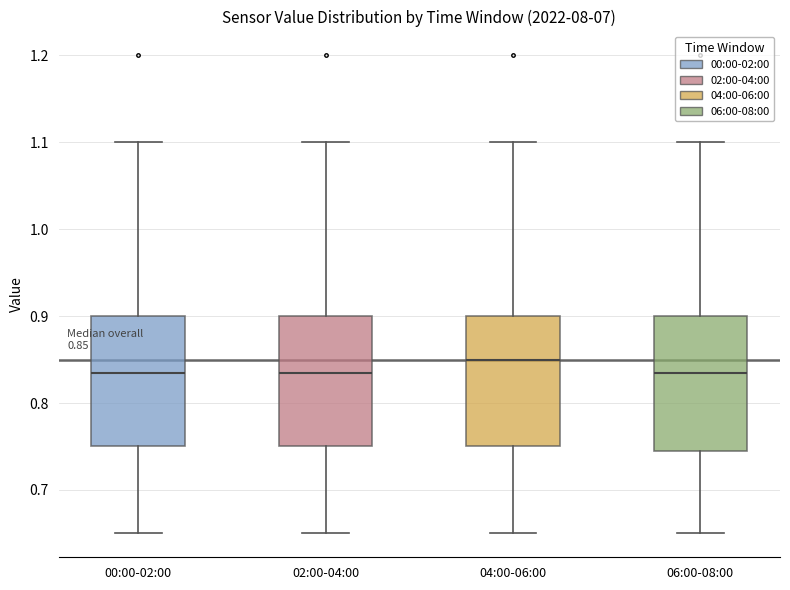

Which box has the highest median line?

04:00-06:00